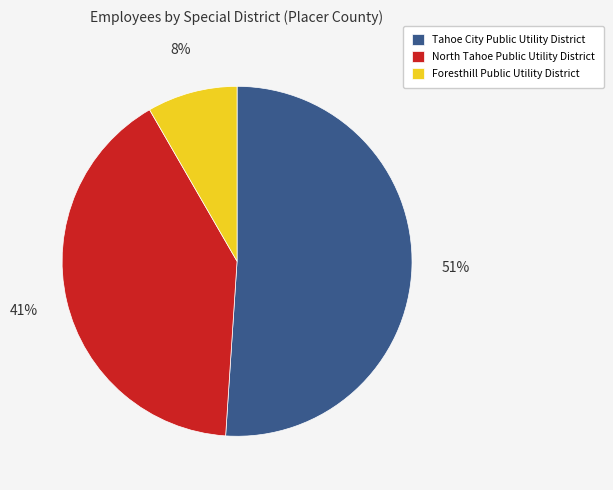

The North Tahoe Public Utility District slice represents 33% of the pie. True or false?

False